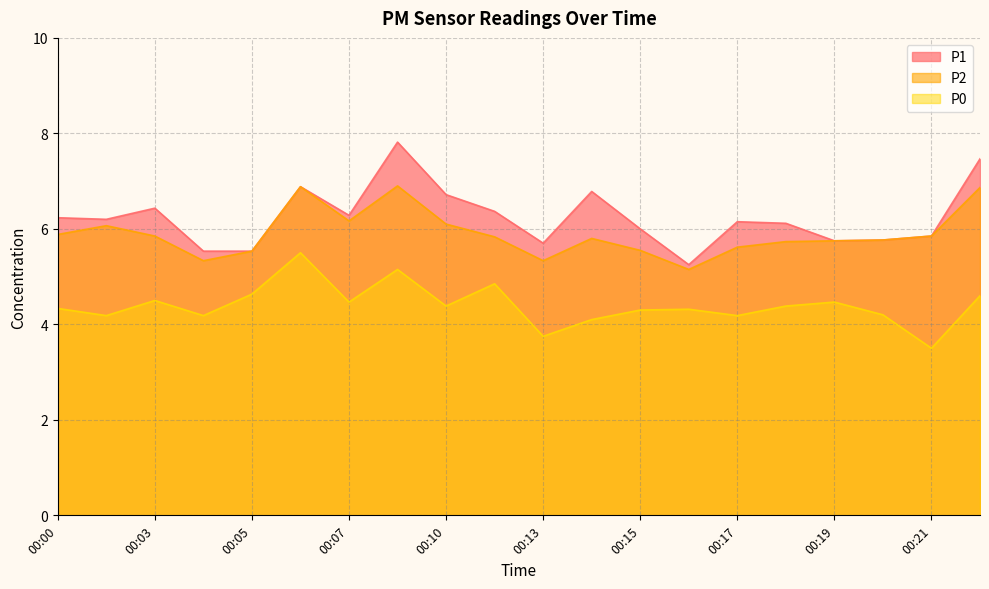

How many interior local valleys does the P0 series have?

7